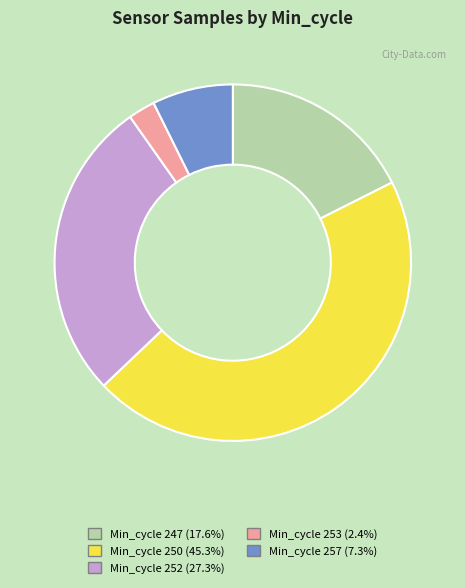

Is there a majority slice in this chart?

No